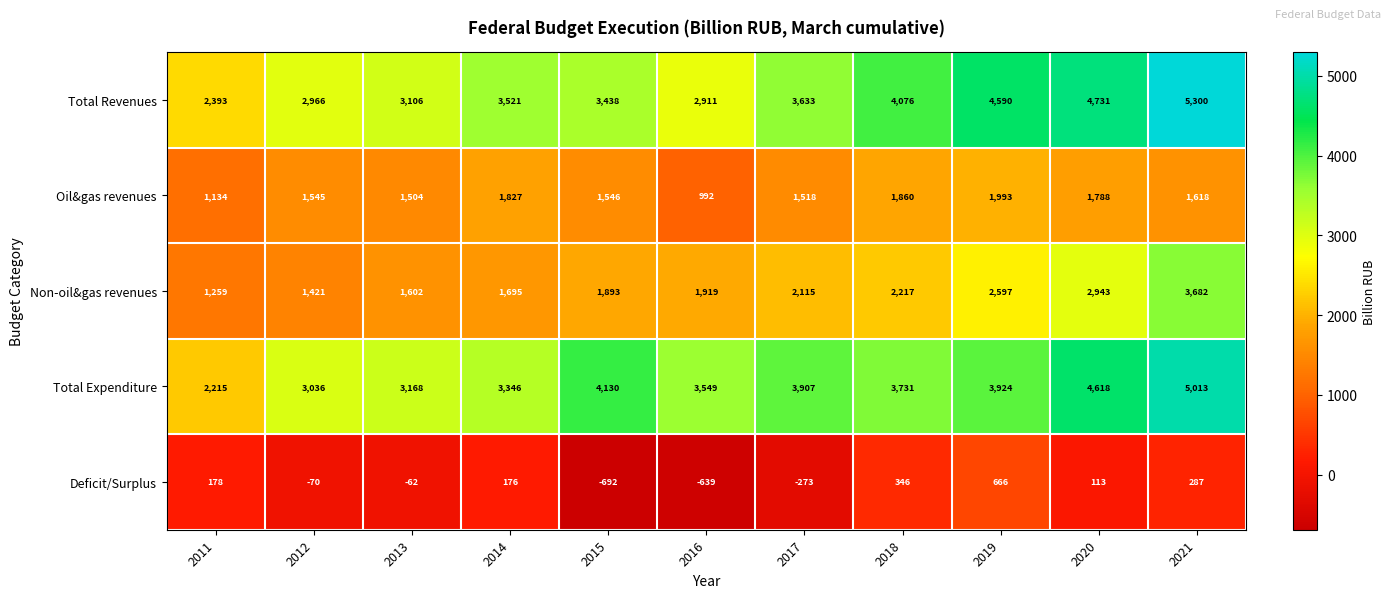

Rank the series by their maximum value, from highest to lowest.

Total Revenues, Total Expenditure, Non-oil&gas revenues, Oil&gas revenues, Deficit/Surplus